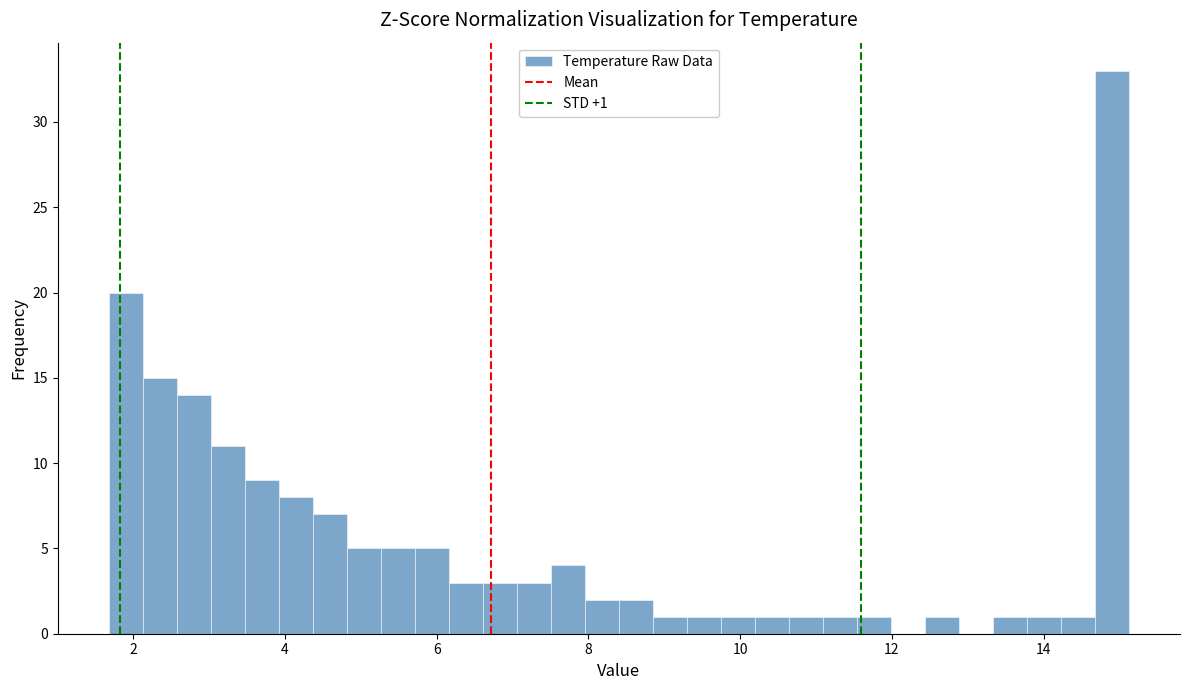

Around what value on the x-axis is the tallest bar? Give the approximate position of its centre, as read against the axis.

15.0